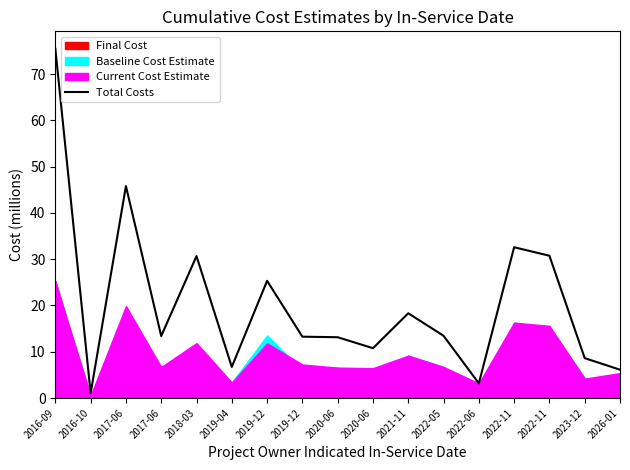

The value at 2021-11 is 18.3. True or false?

True